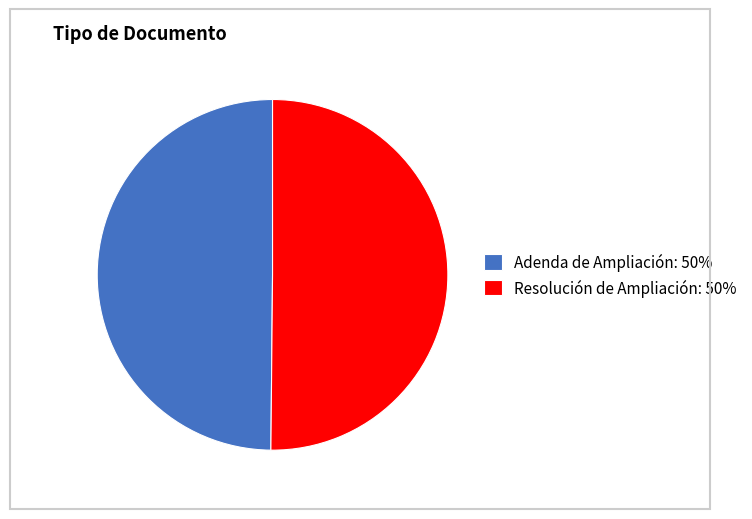

Count the number of slices in the pie.

2